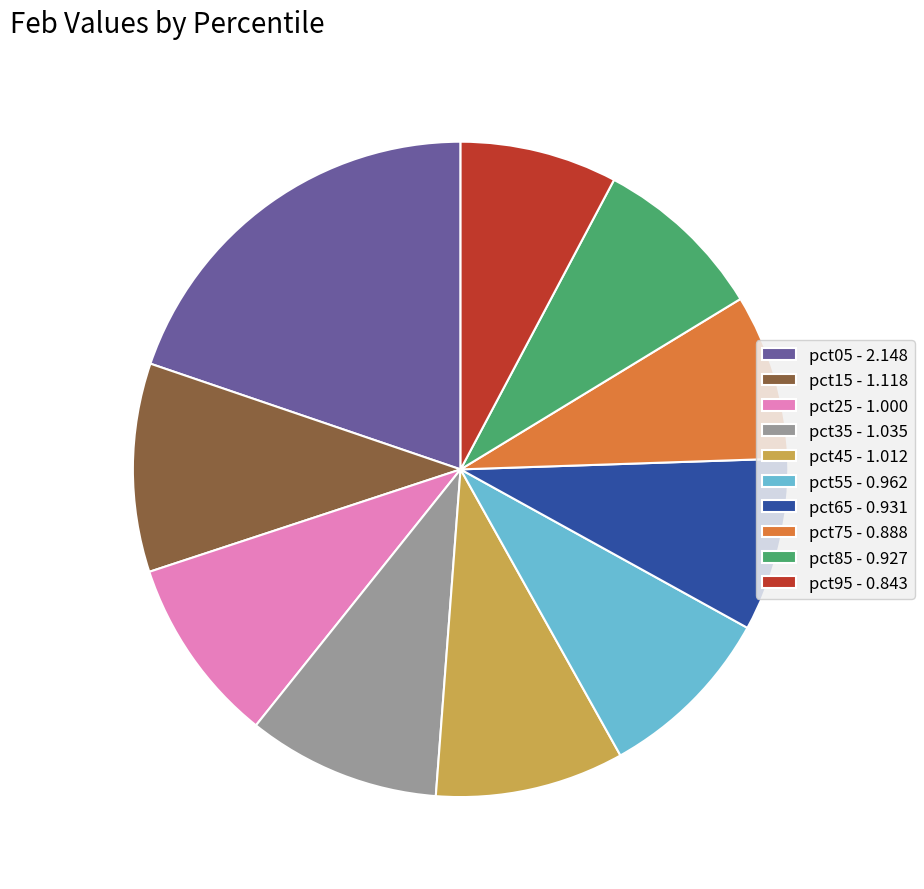

True or false: pct55 accounts for 2% of the total.

False